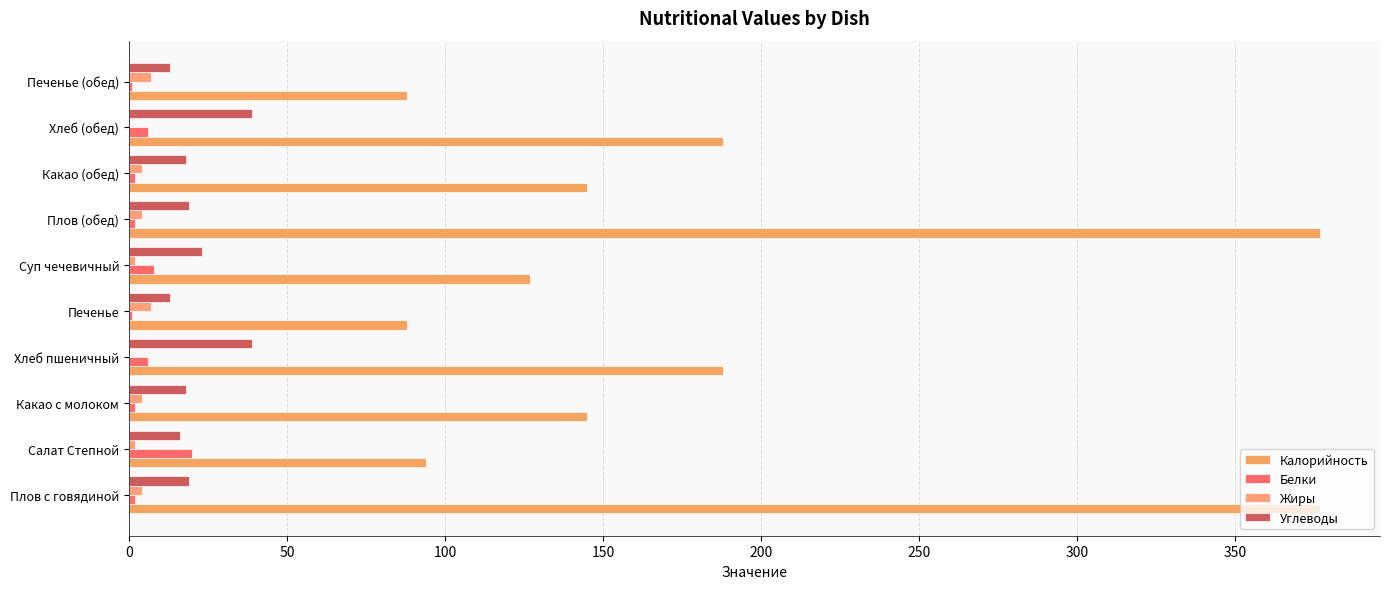

How many groups of bars are there?

10